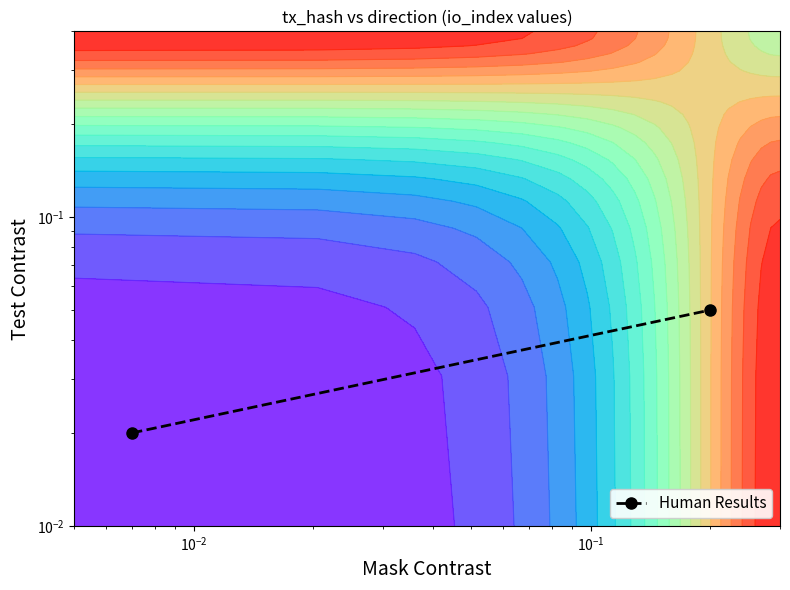

Count the values in the range 0 to 1.

2